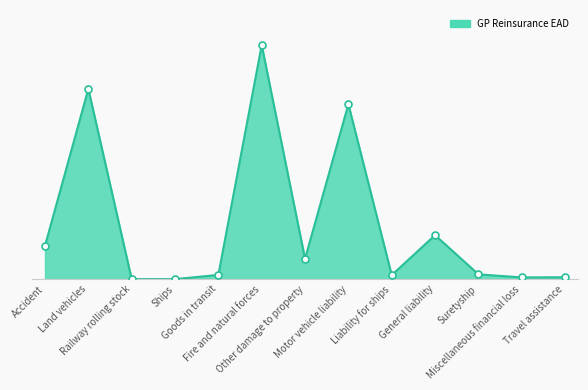

Which label corresponds to the largest value in the chart?

Fire and natural forces